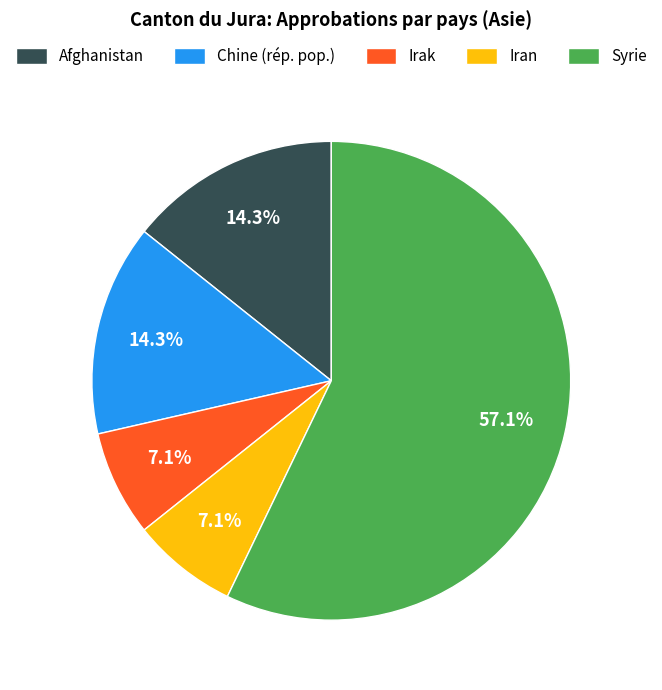

Count the number of slices in the pie.

5